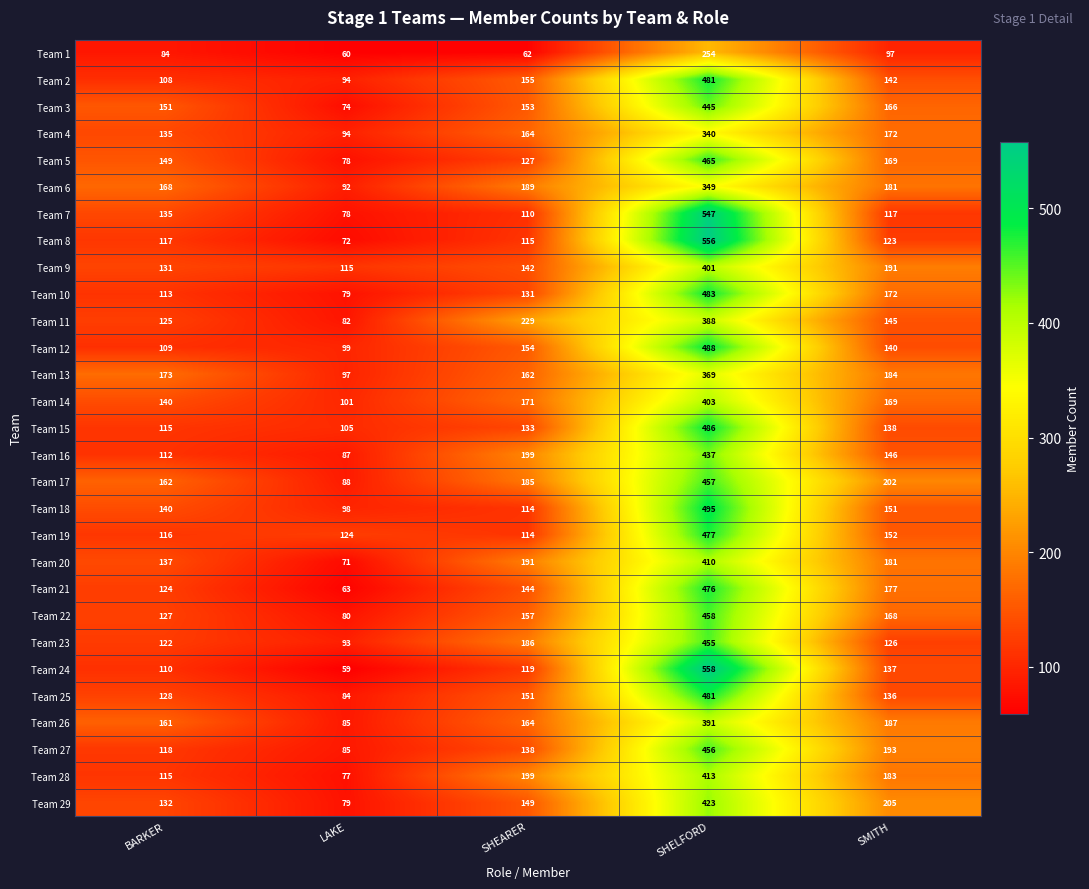

Which series has the largest total across all categories?

Team 17